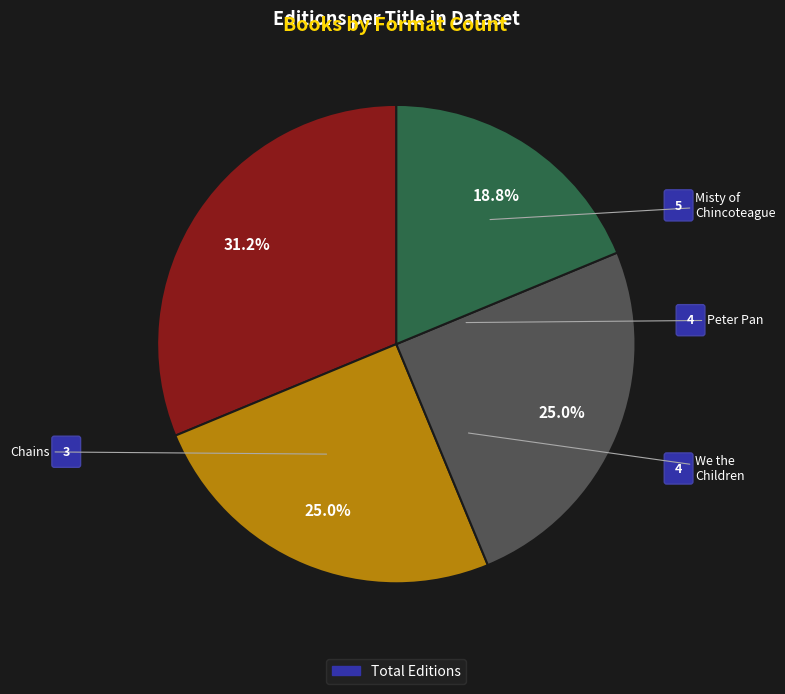

Is there a majority slice in this chart?

No